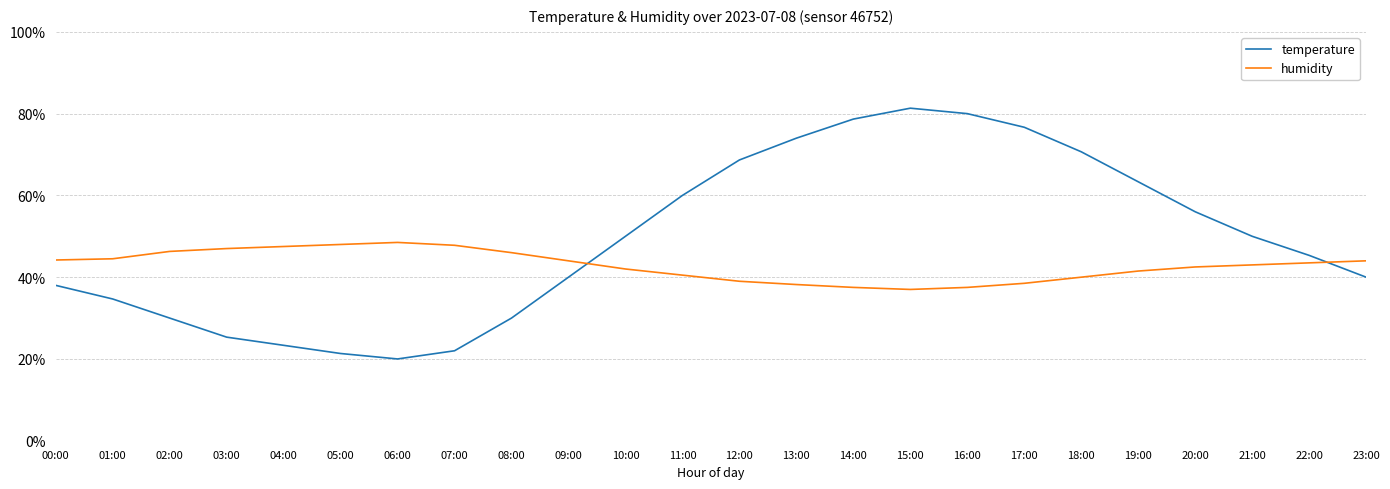

True or false: humidity has more than 0 points higher than both neighbors.

True